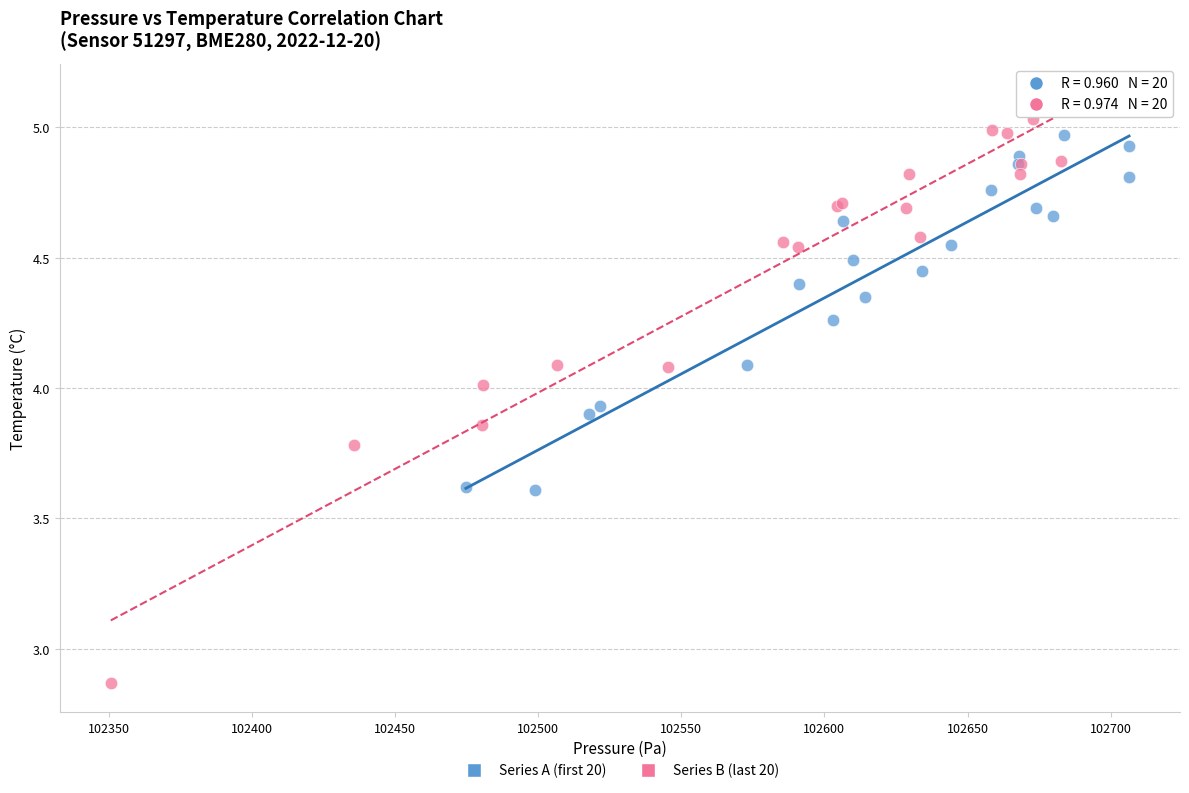

What are all the series names shown in the legend?

Series A (first 20), Series B (last 20)